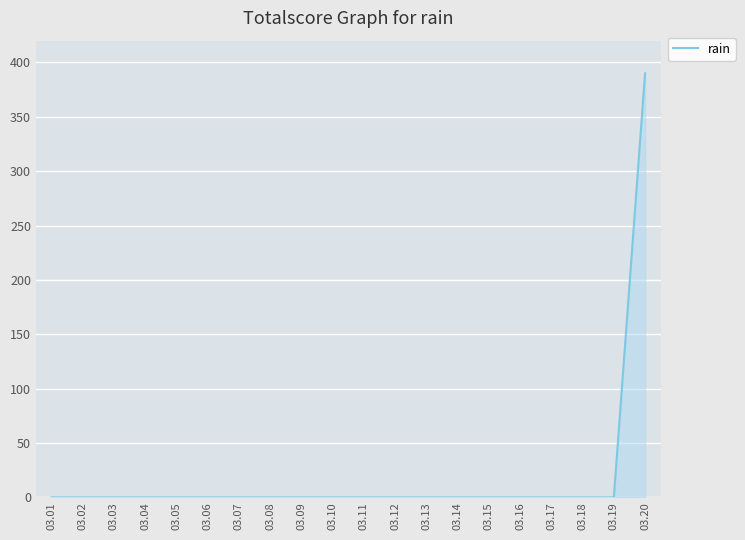

What is the maximum value shown in the chart?

390